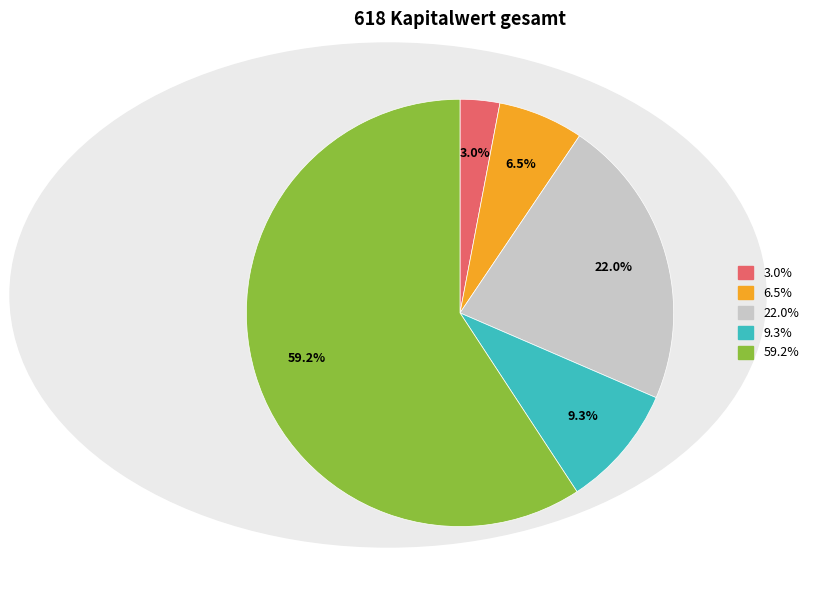

How many segments does this pie chart have?

5